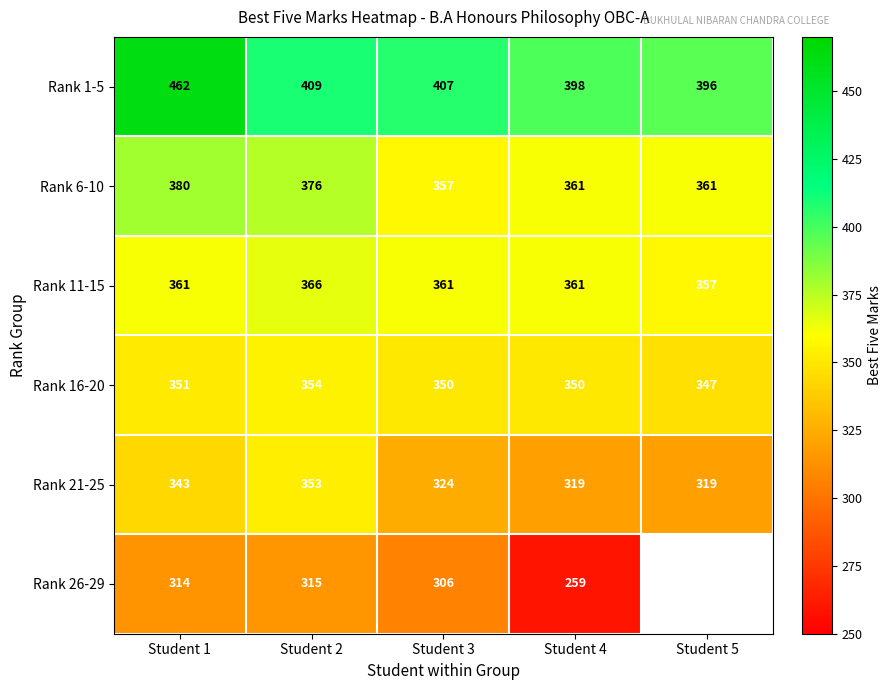

The value of Rank 21-25 at Student 3 is 324. True or false?

True